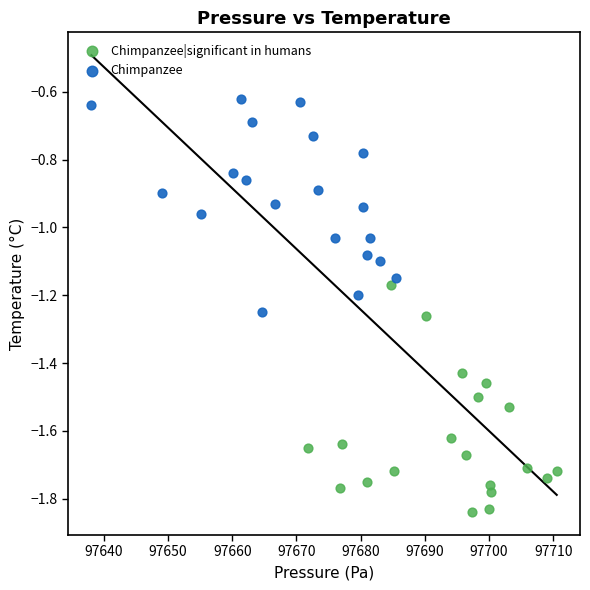

Which series reaches the maximum Y coordinate?

Chimpanzee